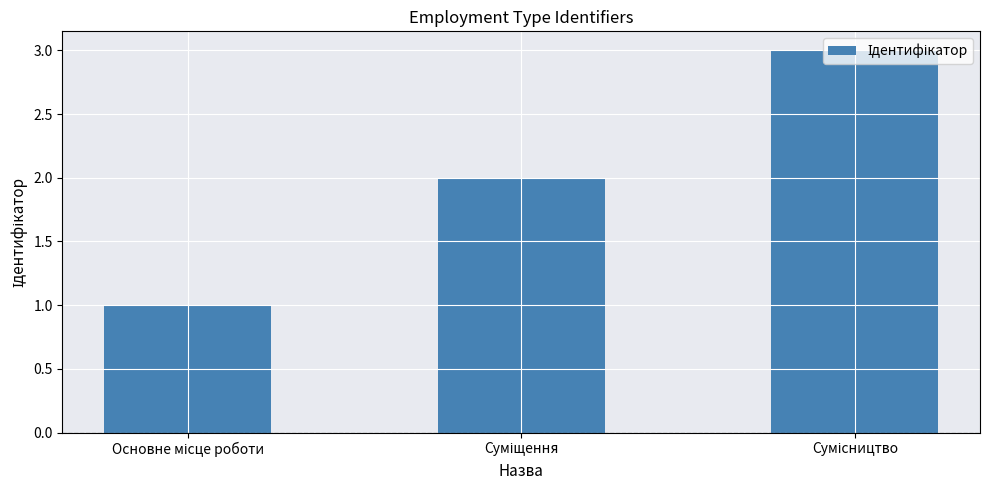

What is the smallest value displayed?

1